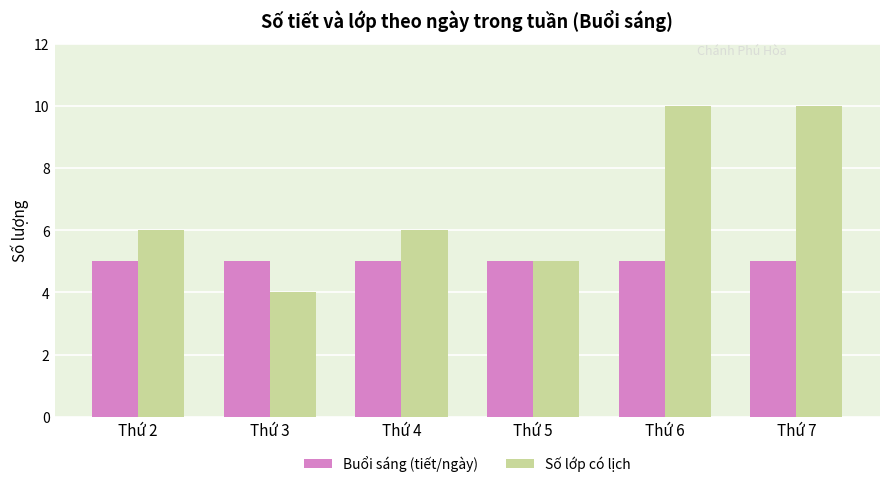

Read the Buổi sáng (tiết/ngày) value at Thứ 2.

5